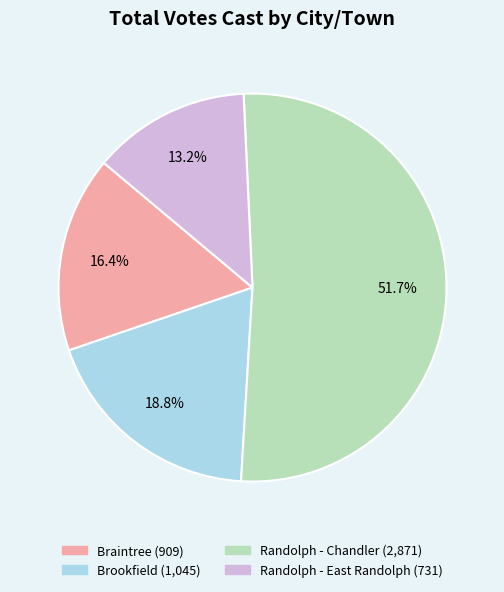

To the nearest percent, what is the difference between the Randolph - Chandler and Brookfield slice percentages?

33%